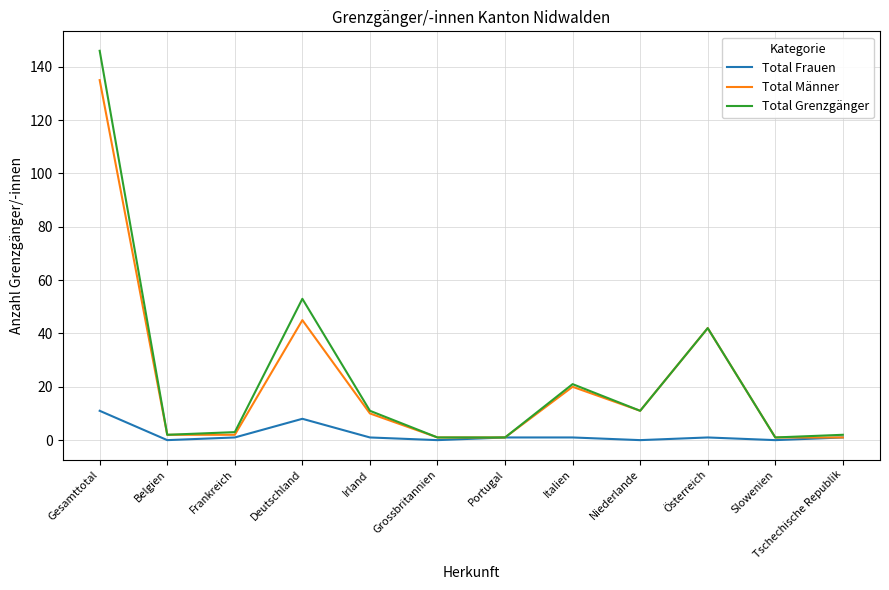

Rank the series at Deutschland from lowest to highest value.

Total Frauen, Total Männer, Total Grenzgänger